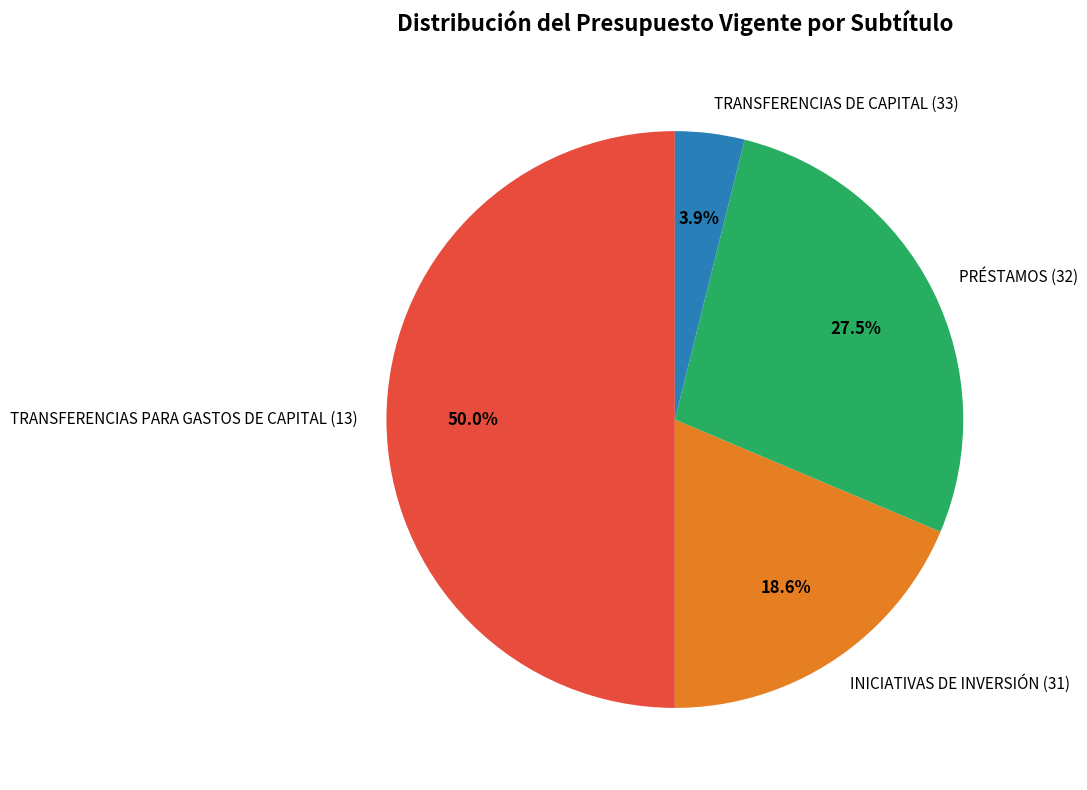

Count the number of slices in the pie.

4